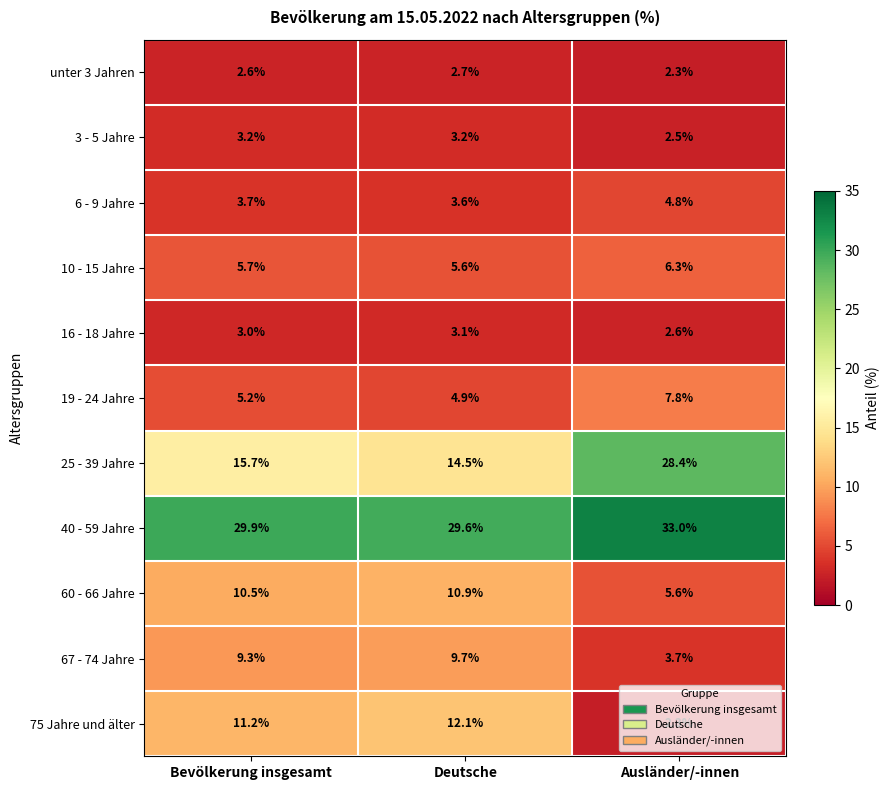

Rank the series by their maximum value, from lowest to highest.

unter 3 Jahren, 16 - 18 Jahre, 3 - 5 Jahre, 6 - 9 Jahre, 10 - 15 Jahre, 19 - 24 Jahre, 67 - 74 Jahre, 60 - 66 Jahre, 75 Jahre und älter, 25 - 39 Jahre, 40 - 59 Jahre